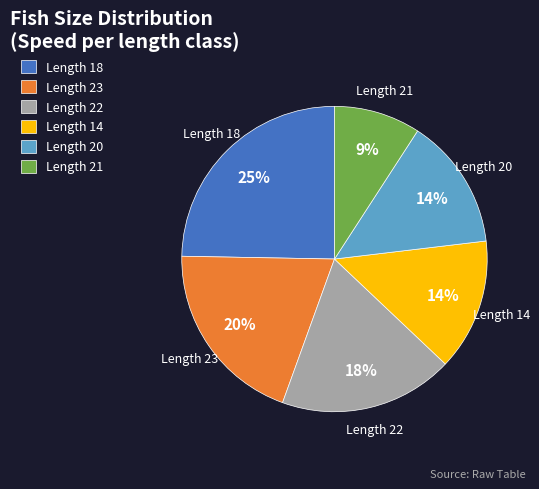

To the nearest percent, what is the average slice percentage?

17%